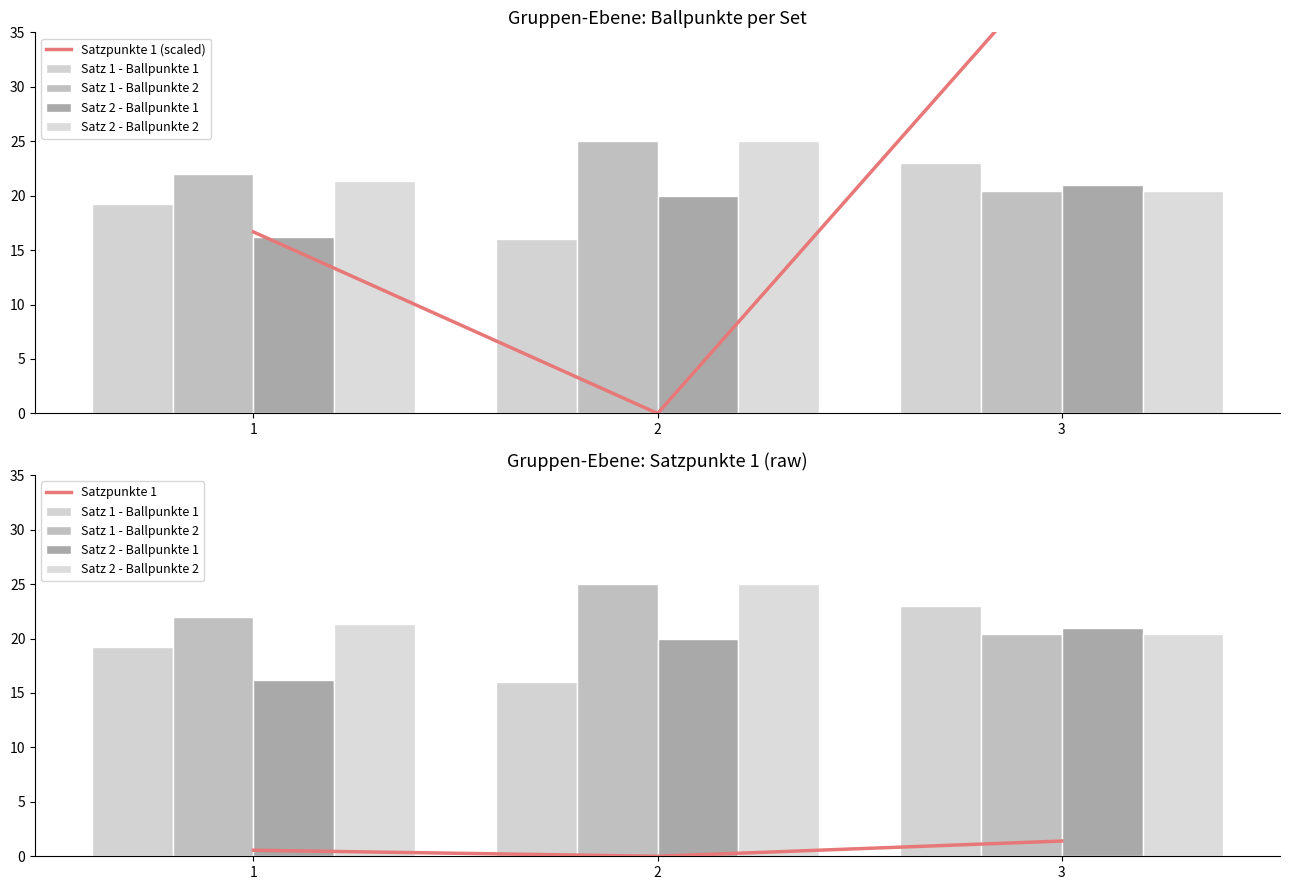

What is the spread (max minus min) of values at 3?

40.6